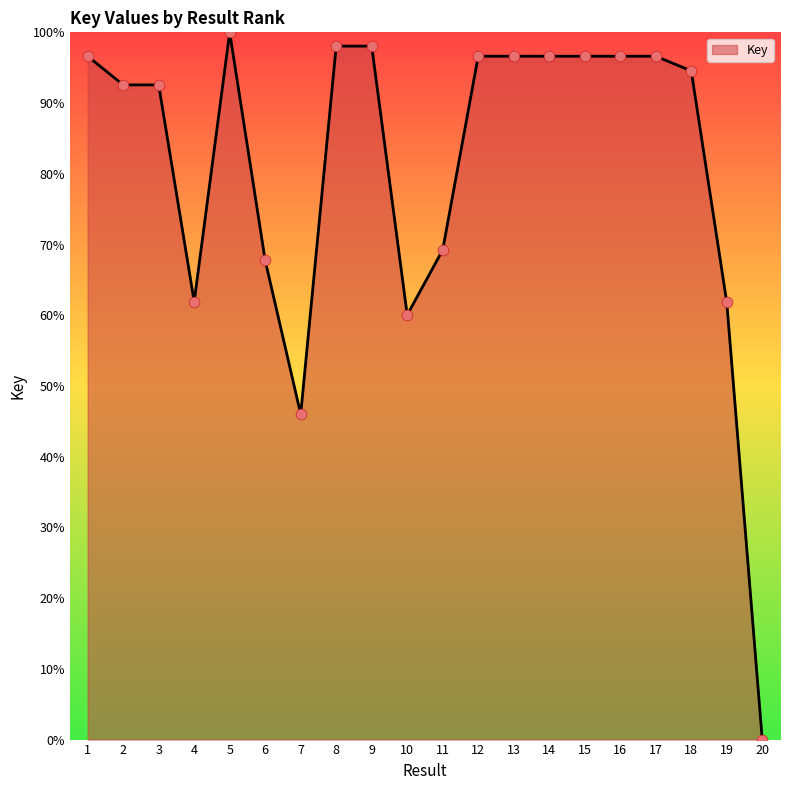

Which has a higher value, 8 or 7?

8